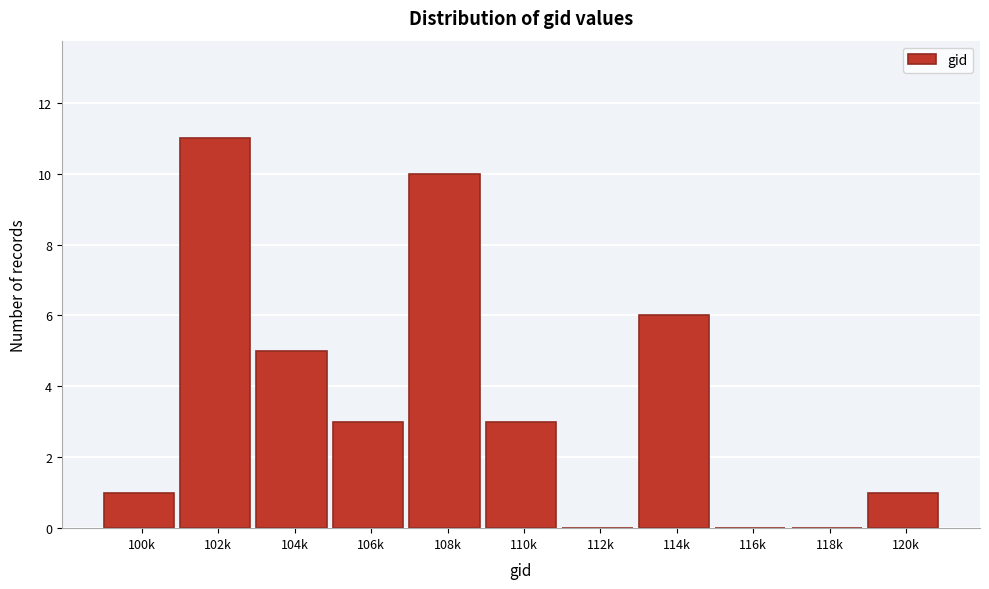

Reading left to right, what are all the values shown in this chart?

100k=1	102k=11	104k=5	106k=3	108k=10	110k=3	112k=0	114k=6	116k=0	118k=0	120k=1